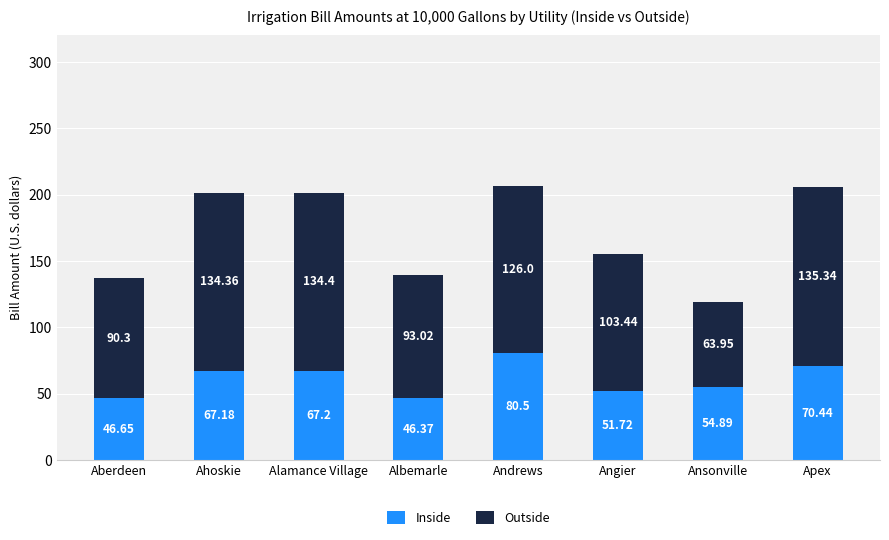

What are all the series names shown in the legend?

Inside, Outside